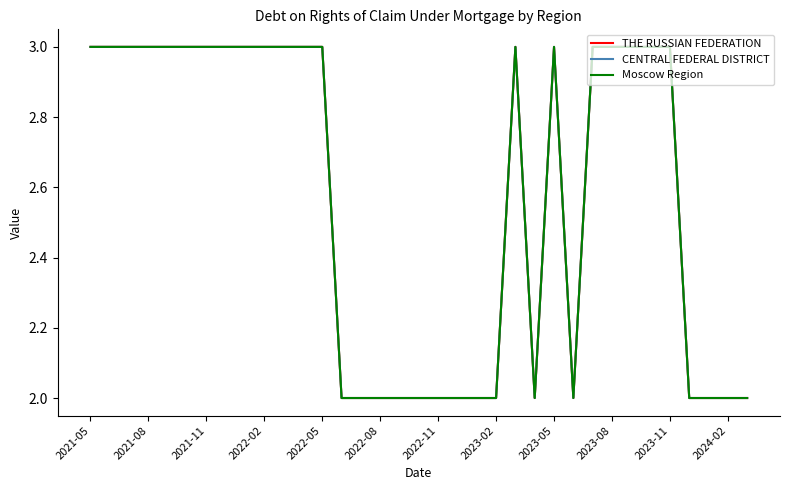

Is this an area chart (filled region under the line)?

No